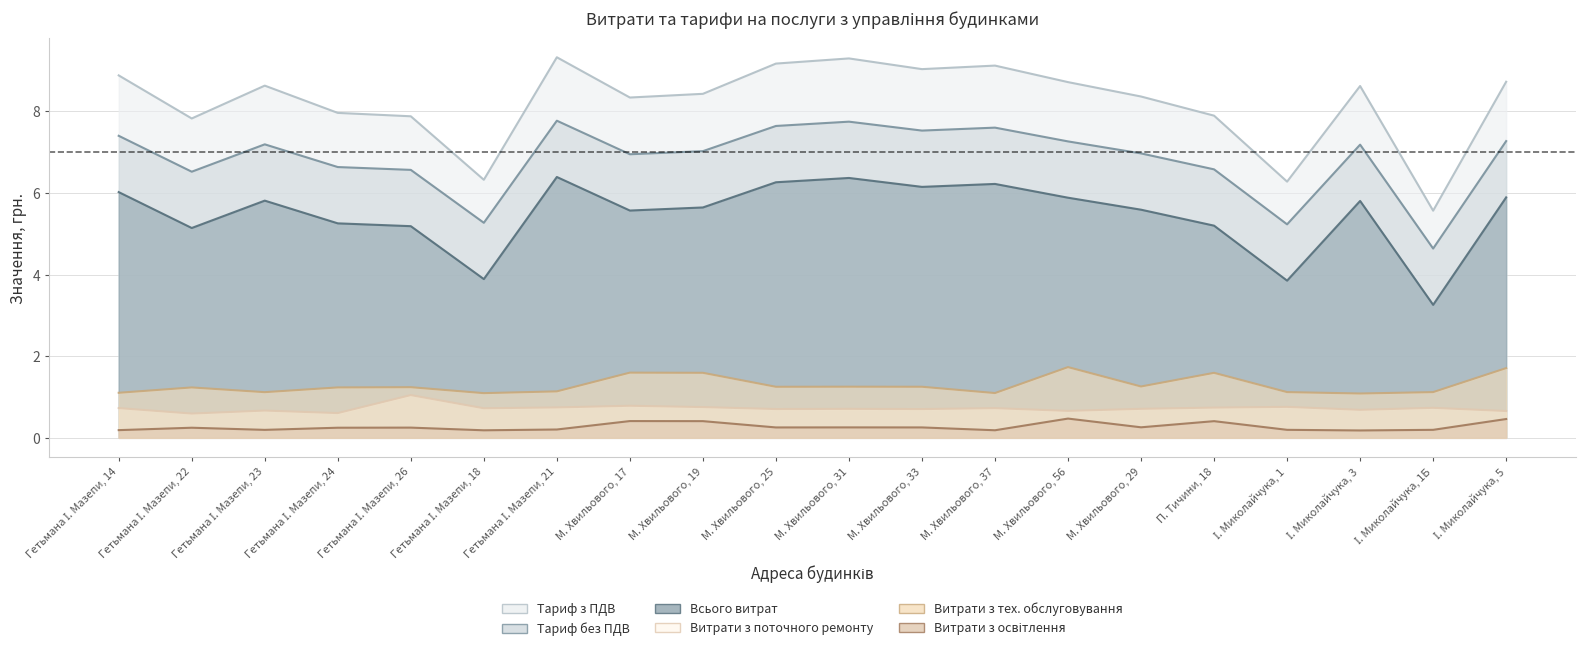

What is the maximum value shown in the chart?

9.3